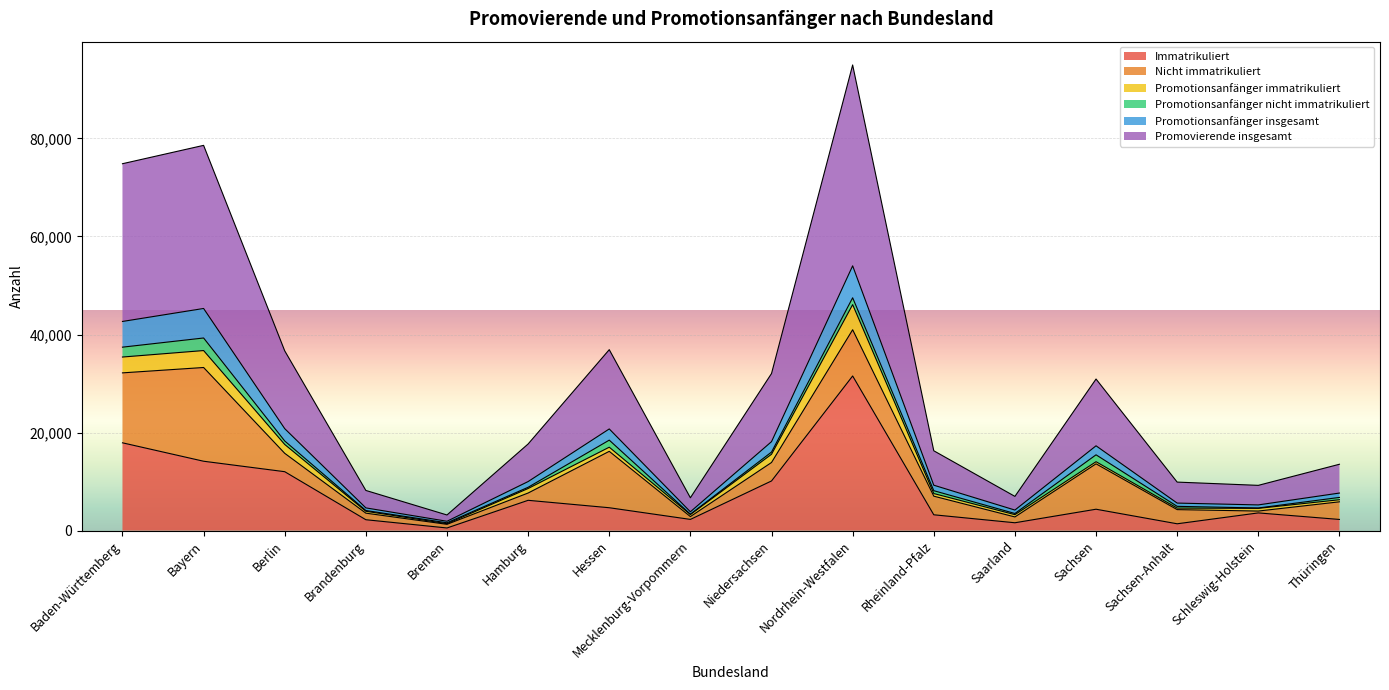

What are all the series names shown in the legend?

Immatrikuliert, Nicht immatrikuliert, Promotionsanfänger immatrikuliert, Promotionsanfänger nicht immatrikuliert, Promotionsanfänger insgesamt, Promovierende insgesamt